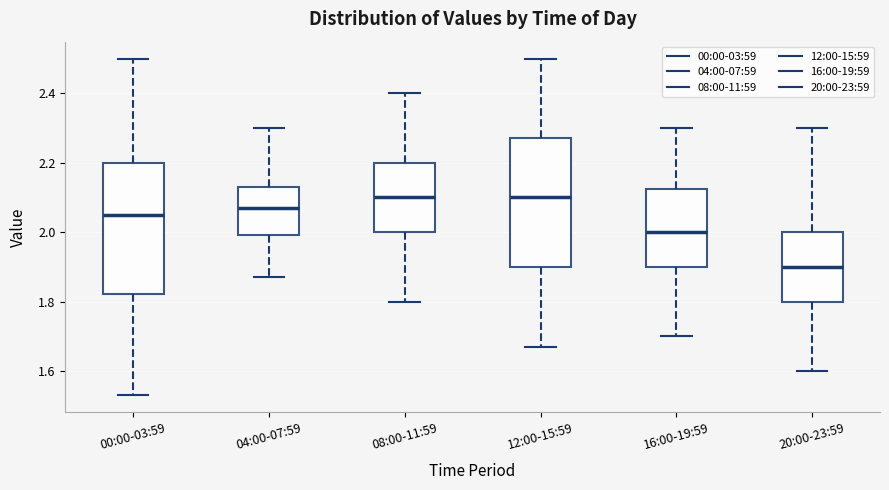

Reading left to right, read every box against the y-axis: the position of its median line, the range the box covers, and the ends of its whiskers. The values are not printed on the chart, so give them approximately, as read against the axis.

00:00-03:59: median 2.06, box 1.82 to 2.20, whiskers 1.54 to 2.50
04:00-07:59: median 2.08, box 2.00 to 2.14, whiskers 1.88 to 2.30
08:00-11:59: median 2.10, box 2.00 to 2.20, whiskers 1.80 to 2.40
12:00-15:59: median 2.10, box 1.90 to 2.28, whiskers 1.68 to 2.50
16:00-19:59: median 2.00, box 1.90 to 2.12, whiskers 1.70 to 2.30
20:00-23:59: median 1.90, box 1.80 to 2.00, whiskers 1.60 to 2.30